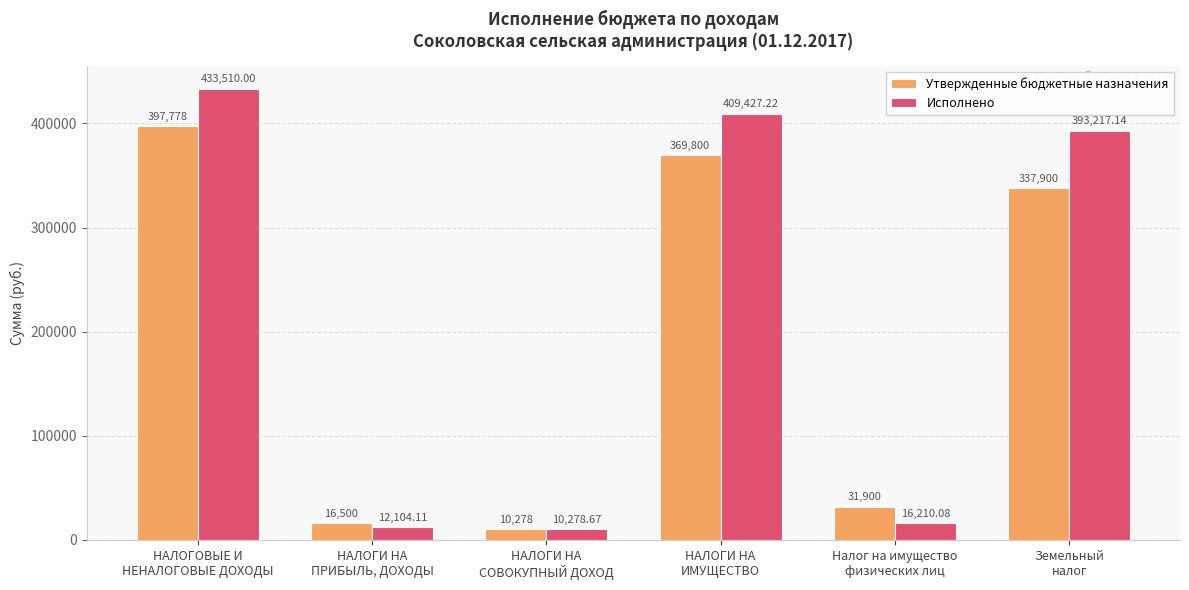

What is the label of the 1st bar from the right?

Земельный
налог